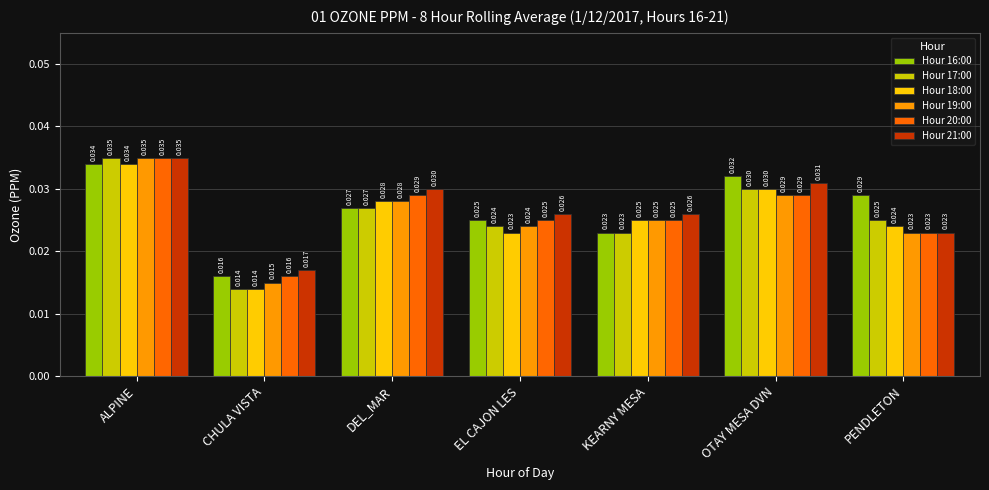

Is the value of Hour 17:00 at PENDLETON greater than the value of Hour 19:00 at CHULA VISTA?

Yes